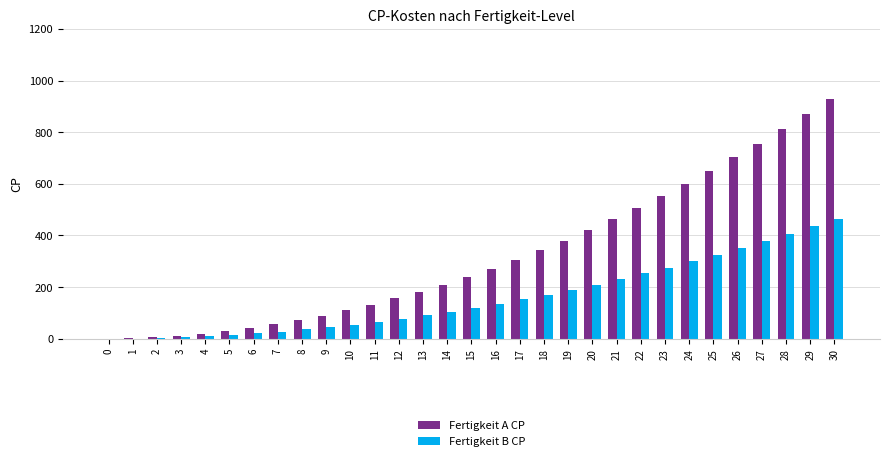

What are all the series names shown in the legend?

Fertigkeit A CP, Fertigkeit B CP